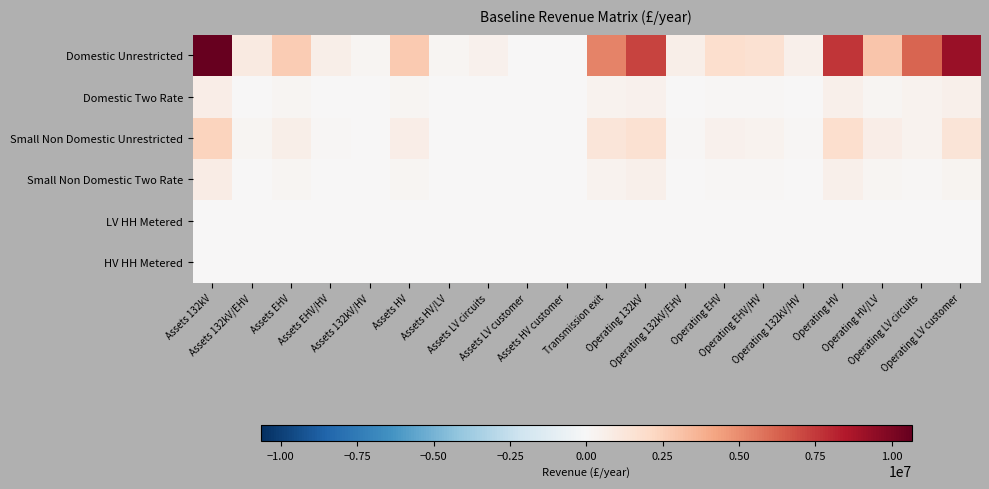

Which series has the widest spread of values?

Domestic Unrestricted